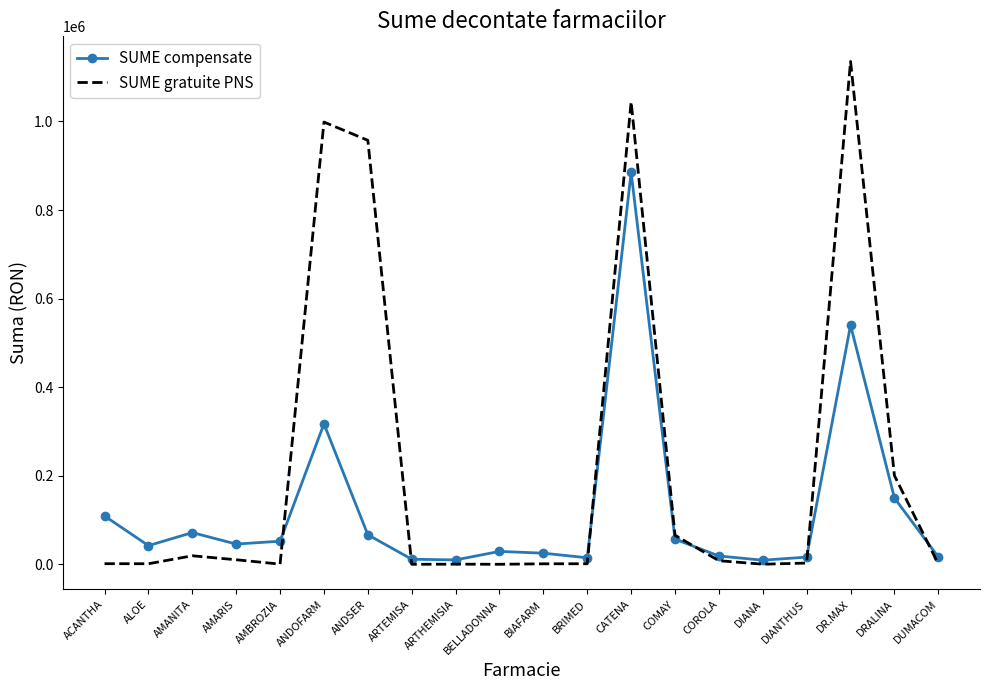

Rank the series by their average value, from highest to lowest.

SUME gratuite PNS, SUME compensate